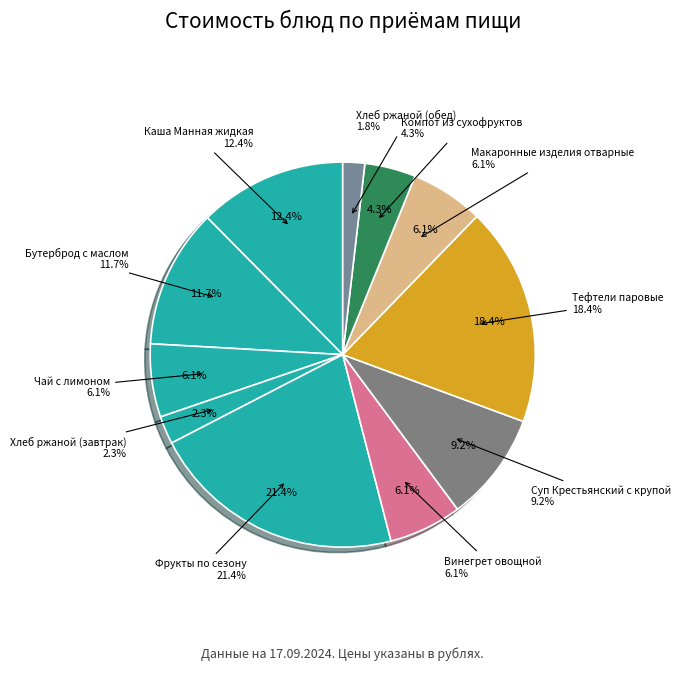

Does any single category account for the majority?

No